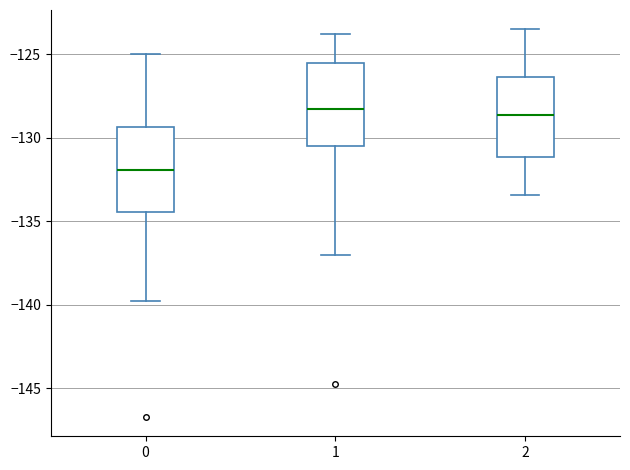

Where does the upper whisker of the box at x = 2 end on the y-axis? The values are not printed on the chart, so give them approximately, as read against the axis.

-123.5